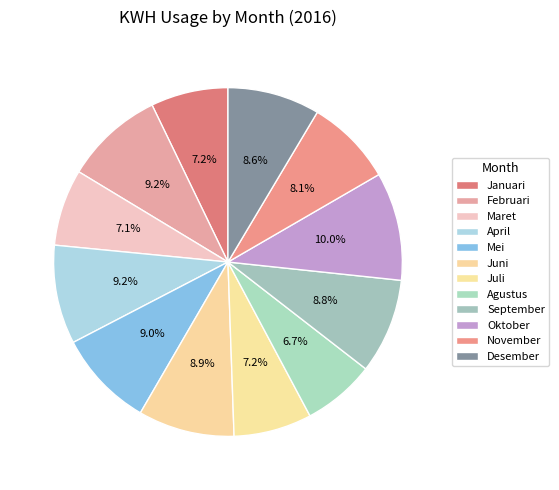

Approximately how many times larger is the value at September compared to Juli?

1.2